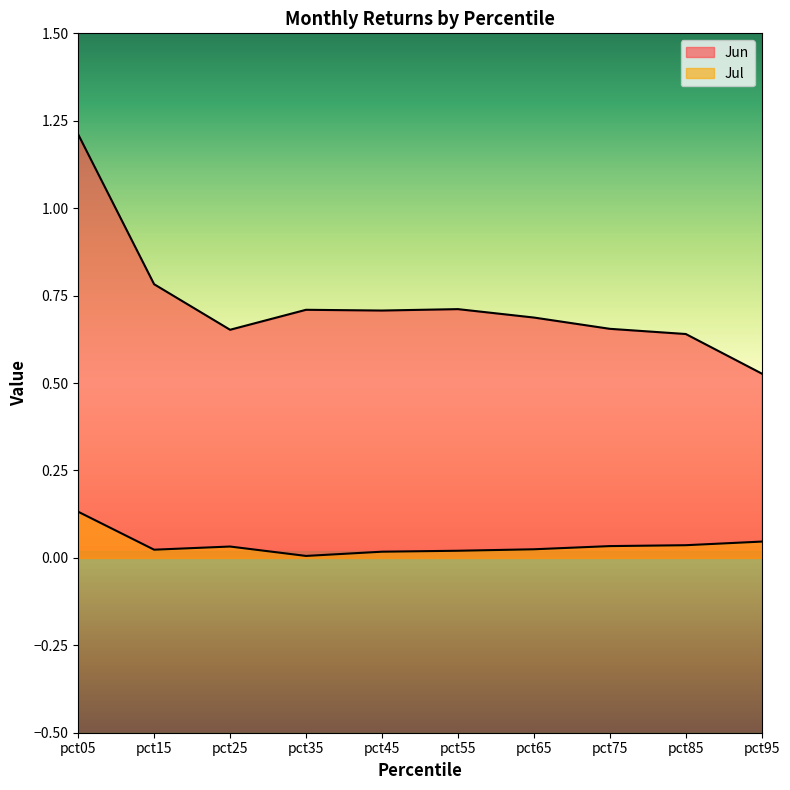

True or false: Jul has more than 0 interior local peaks.

True